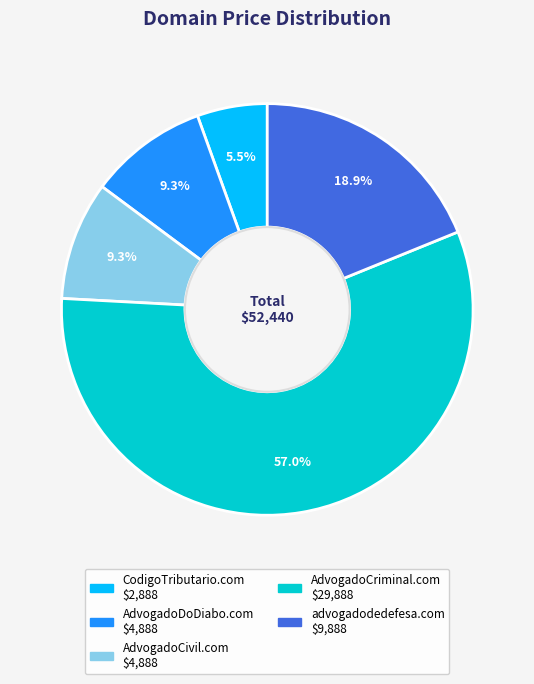

To the nearest percent, what is the difference between the AdvogadoCivil.com and AdvogadoCriminal.com slice percentages?

48%